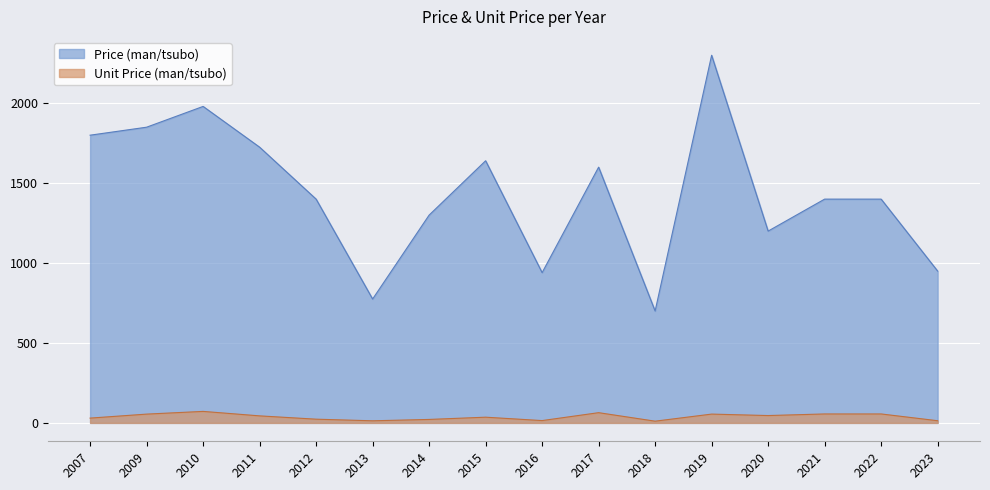

True or false: Unit Price (man/tsubo) and Price (man/tsubo) cross at least once.

False